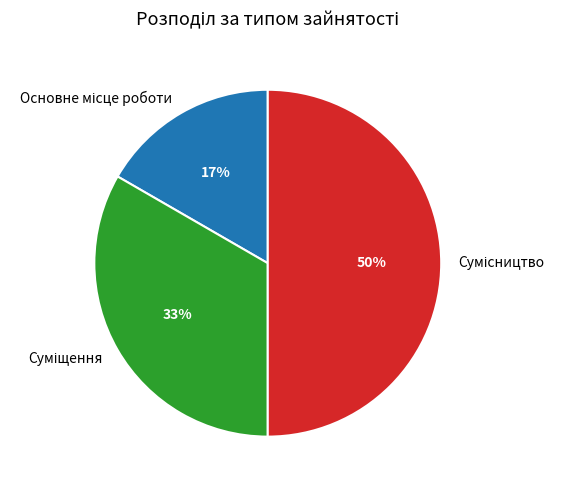

Count the number of slices in the pie.

3